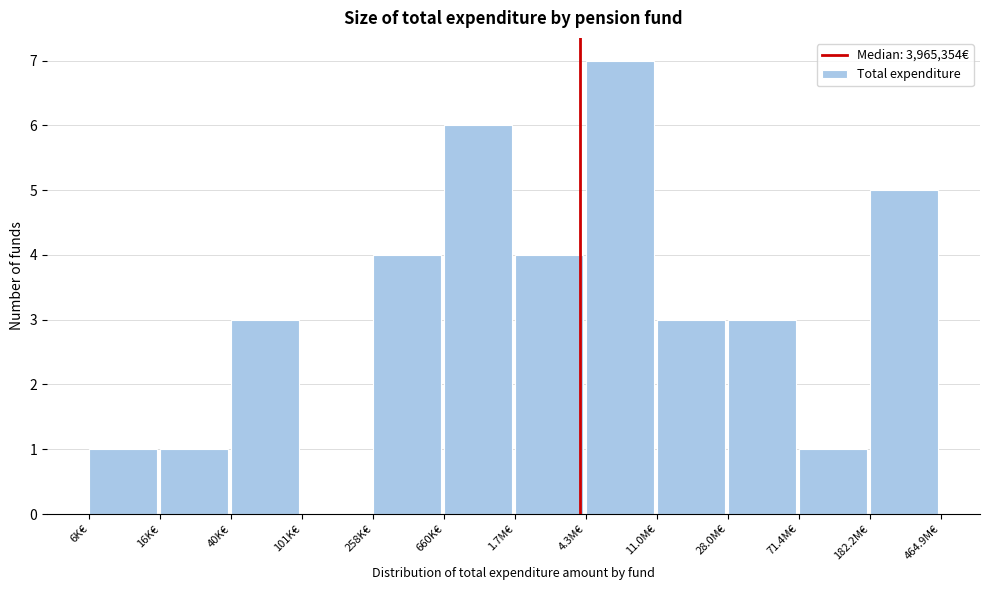

Reading left to right, what are all the values shown in this chart?

6K€=1	16K€=1	40K€=3	101K€=0	258K€=4	660K€=6	1.7M€=4	4.3M€=7	11.0M€=3	28.0M€=3	71.4M€=1	182.2M€=5